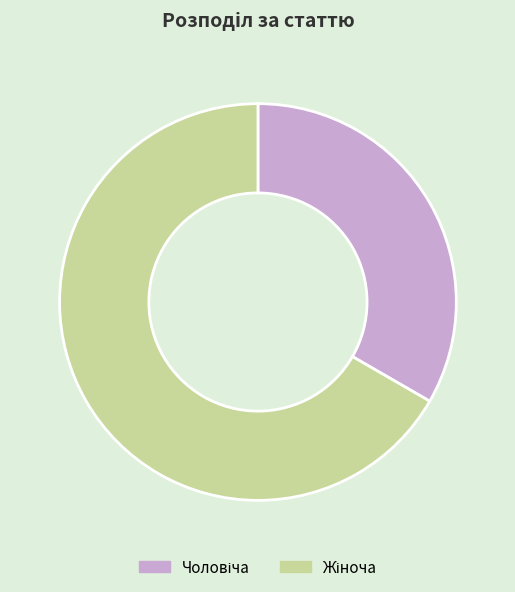

Does any single category account for the majority?

Yes